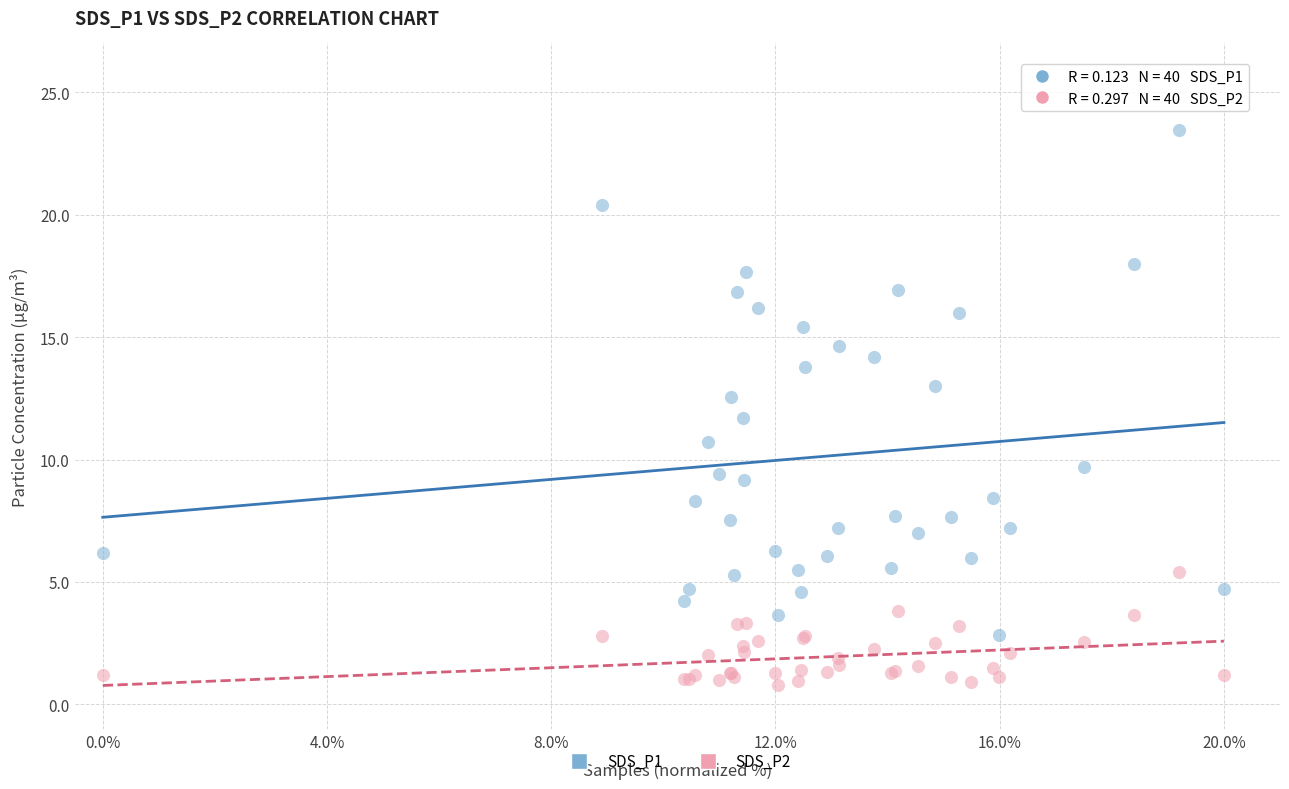

What are all the series names shown in the legend?

SDS_P1, SDS_P2